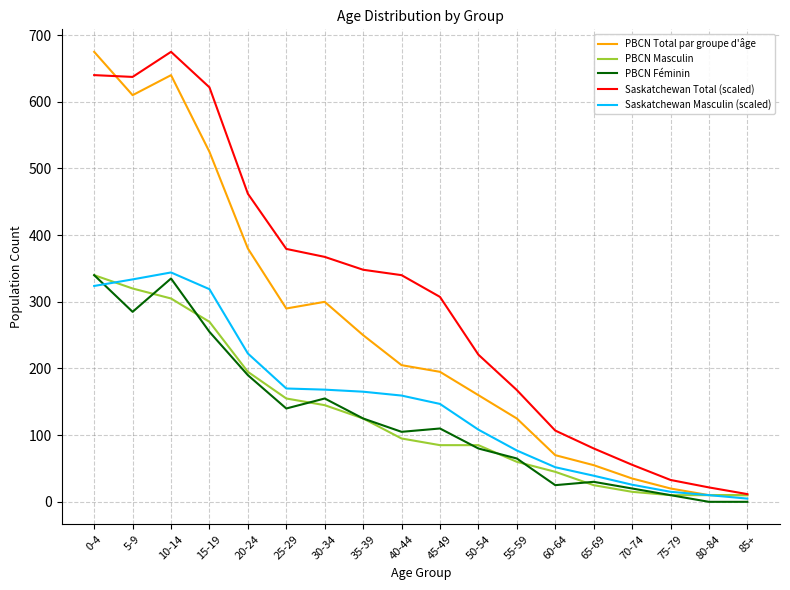

Rank the series at 5-9 from lowest to highest value.

PBCN Féminin, PBCN Masculin, Saskatchewan Masculin (scaled), PBCN Total par groupe d'âge, Saskatchewan Total (scaled)